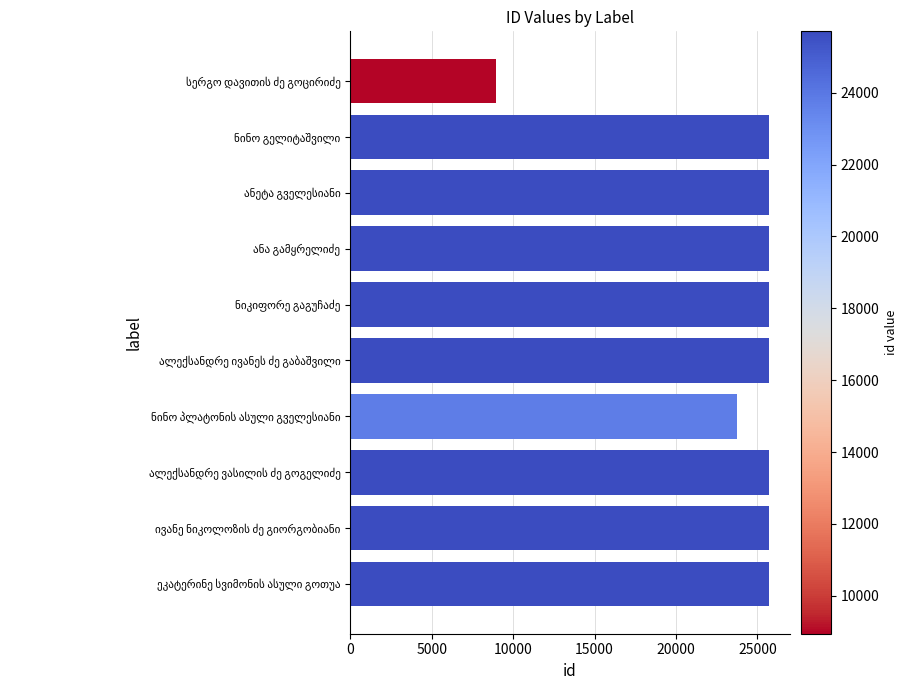

What is the smallest value displayed?

8943